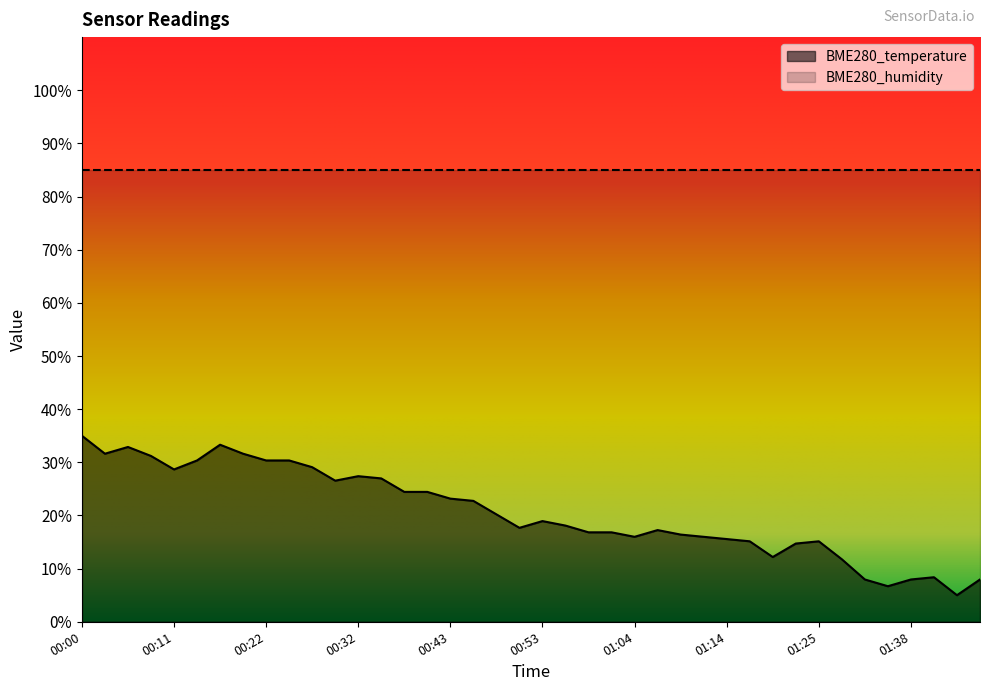

True or false: the data shows 16.0 at 01:04.

True